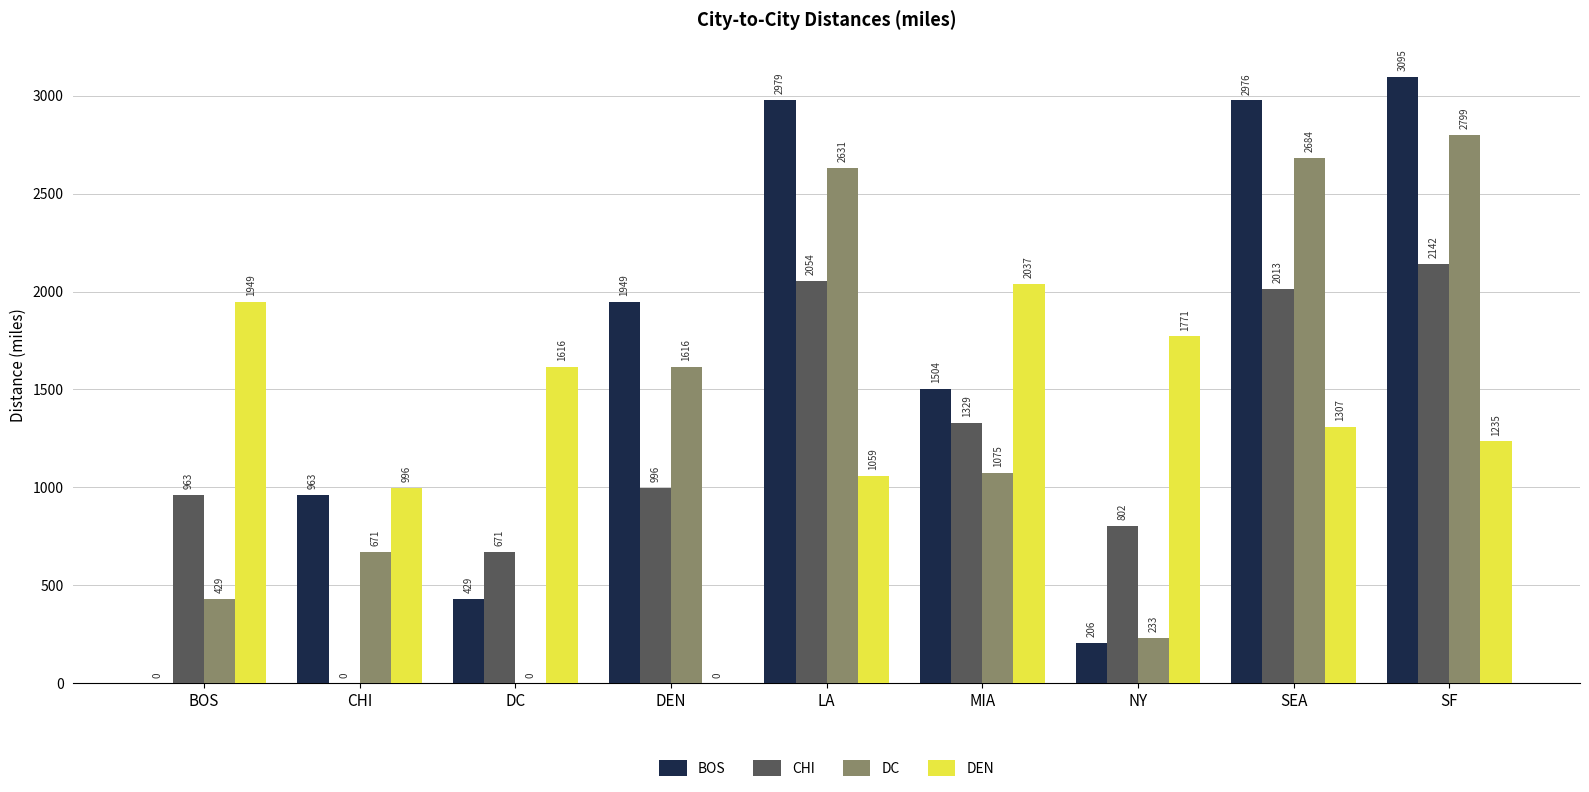

What value does the BOS series have at LA?

2979